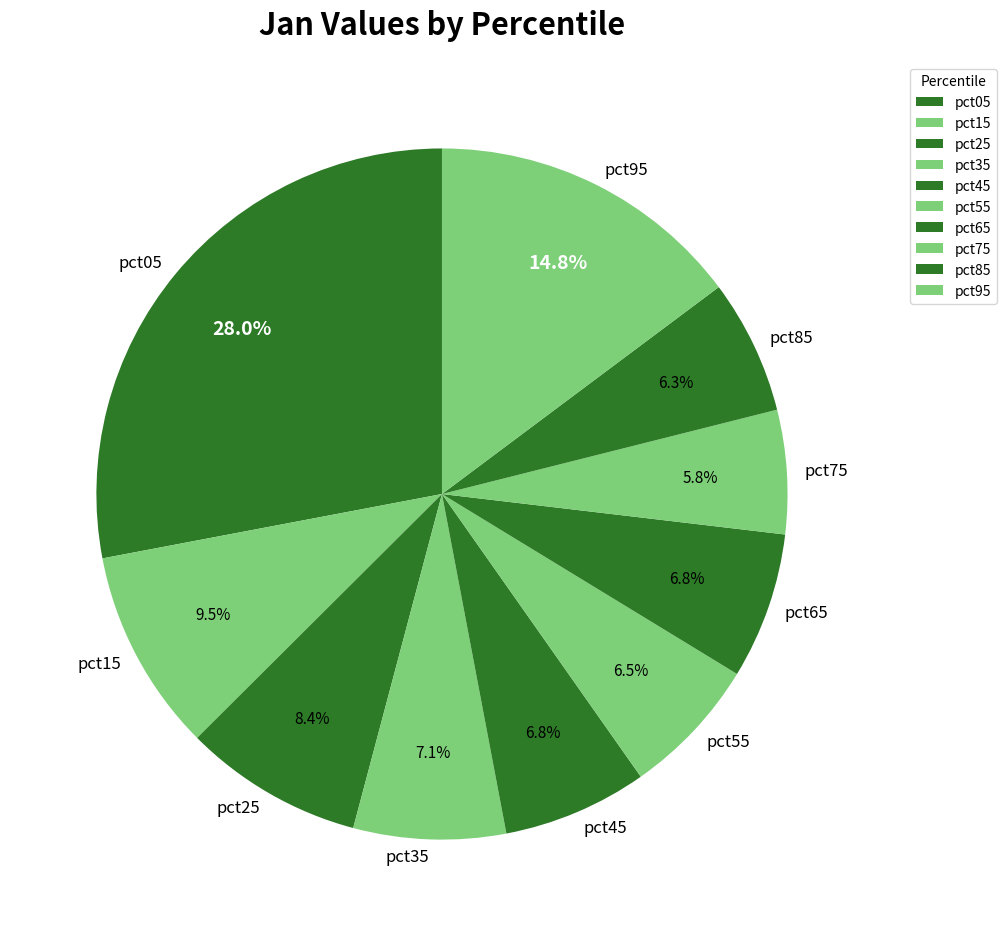

Which has a higher value, pct15 or pct45?

pct15